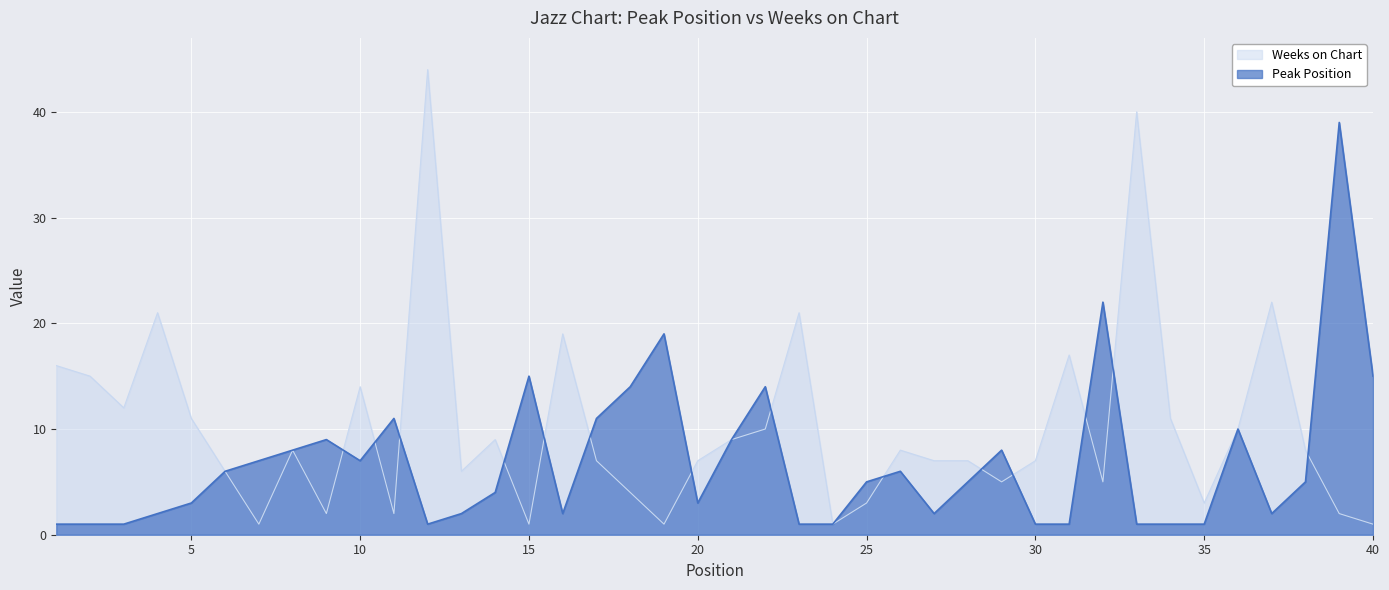

Which series has the largest total across all categories?

Weeks on Chart